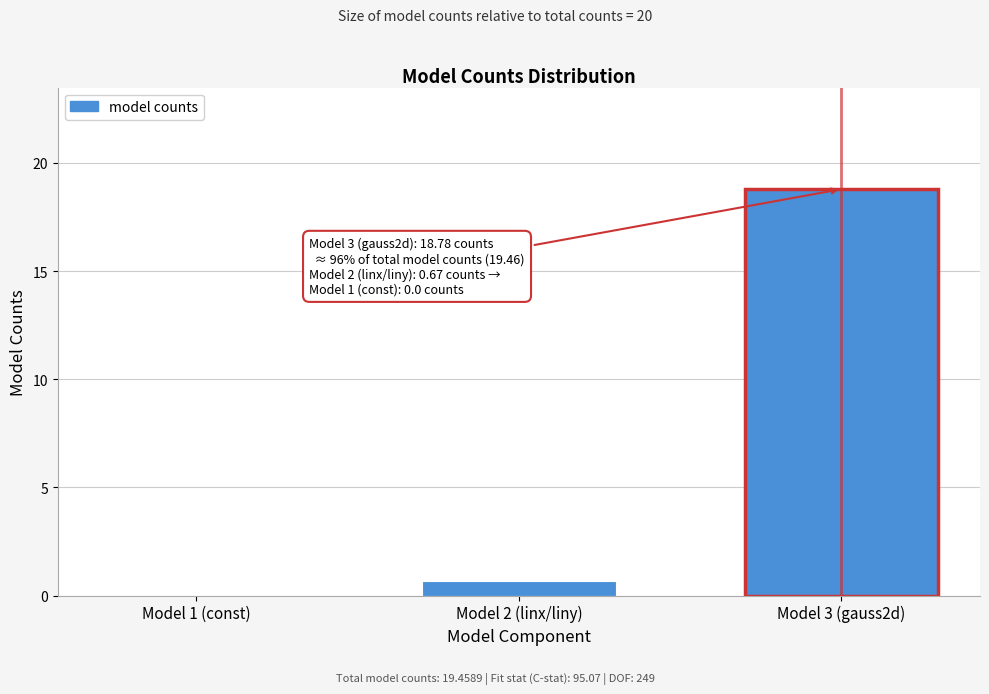

Reading left to right, transcribe all the data shown in this chart.

Model 1 (const)=0.0	Model 2 (linx/liny)=0.7	Model 3 (gauss2d)=18.8